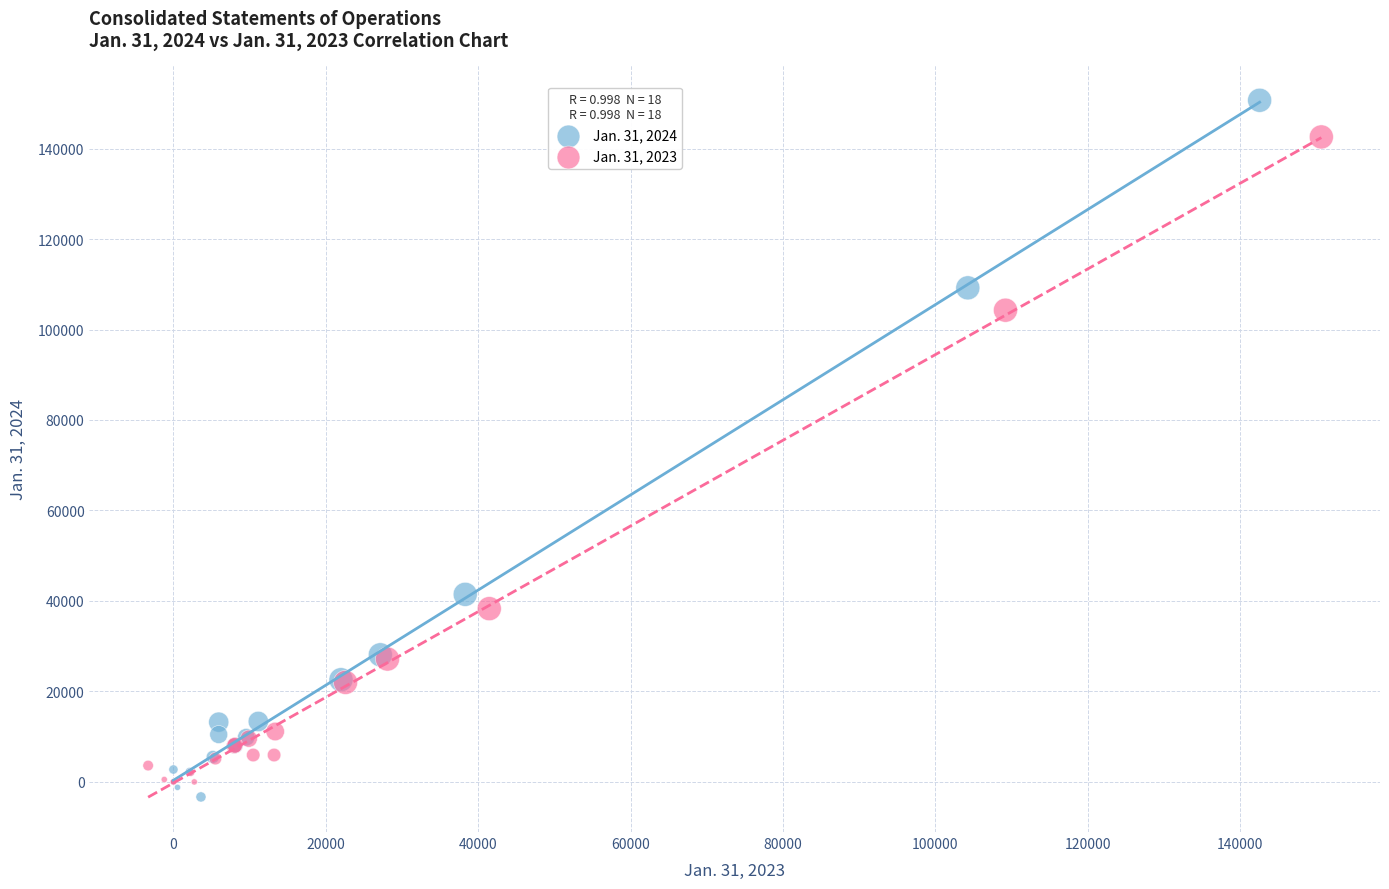

Which series reaches the maximum Y coordinate?

Jan. 31, 2024